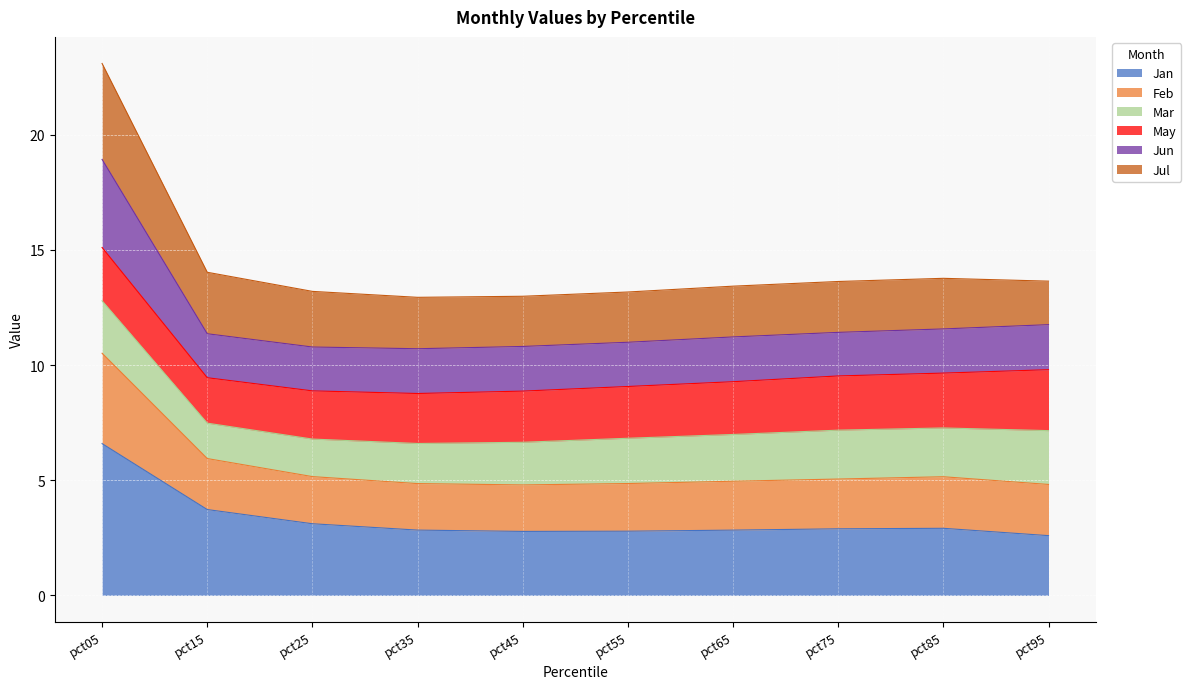

How many categories are shown in the chart?

10